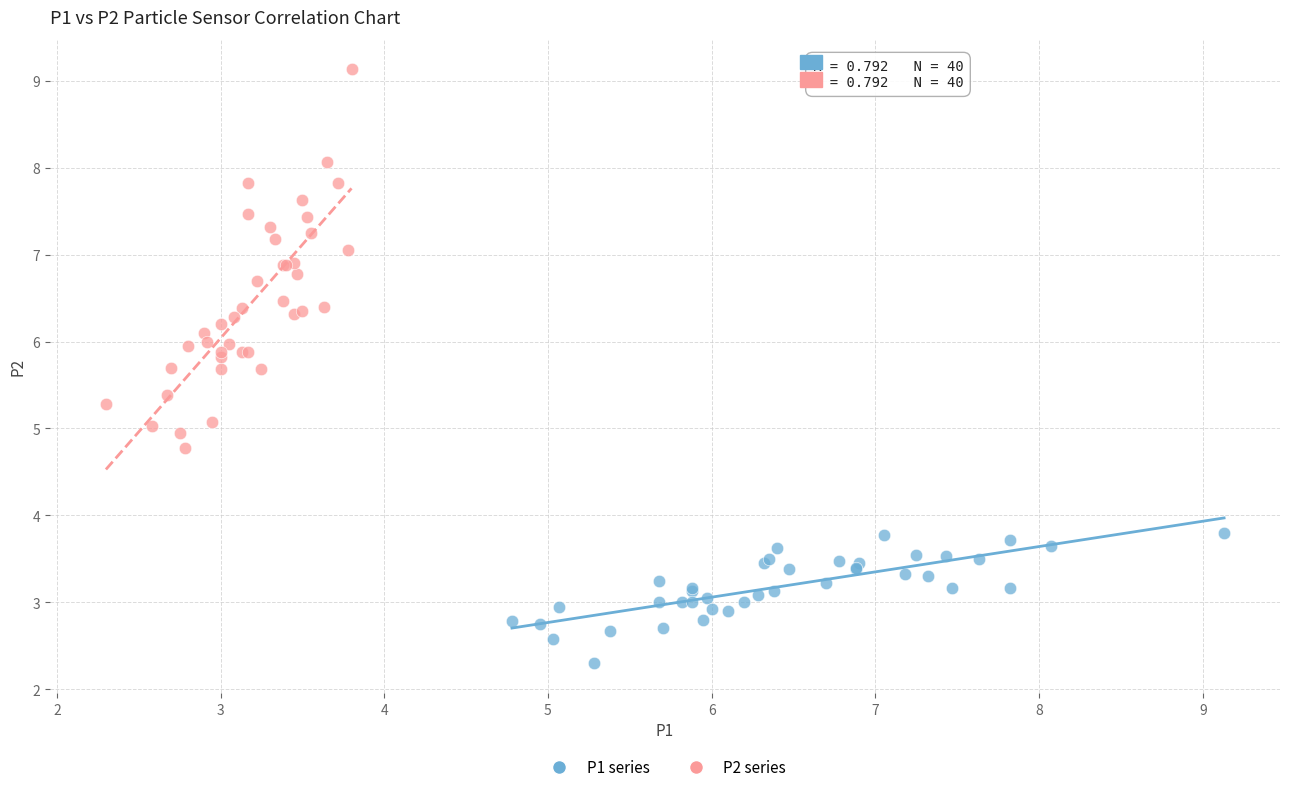

Which series has the largest Y range (max minus min)?

P2 series